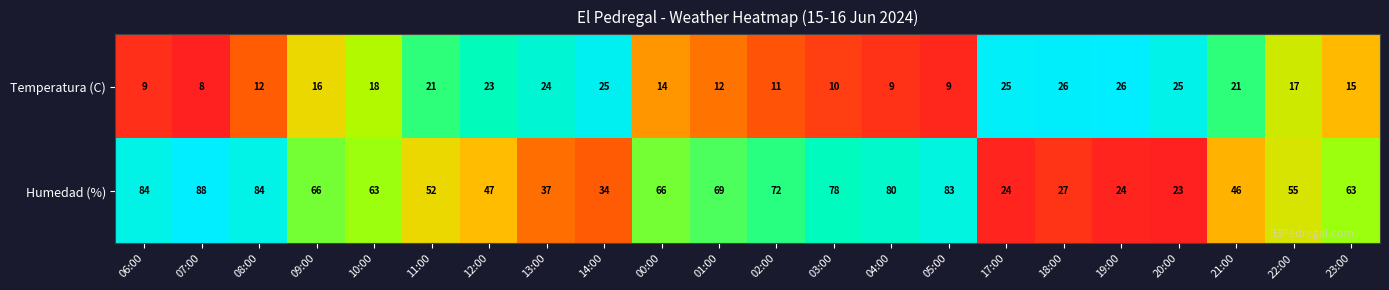

What is the difference between the Temperatura (C) values at 09:00 and 12:00?

7